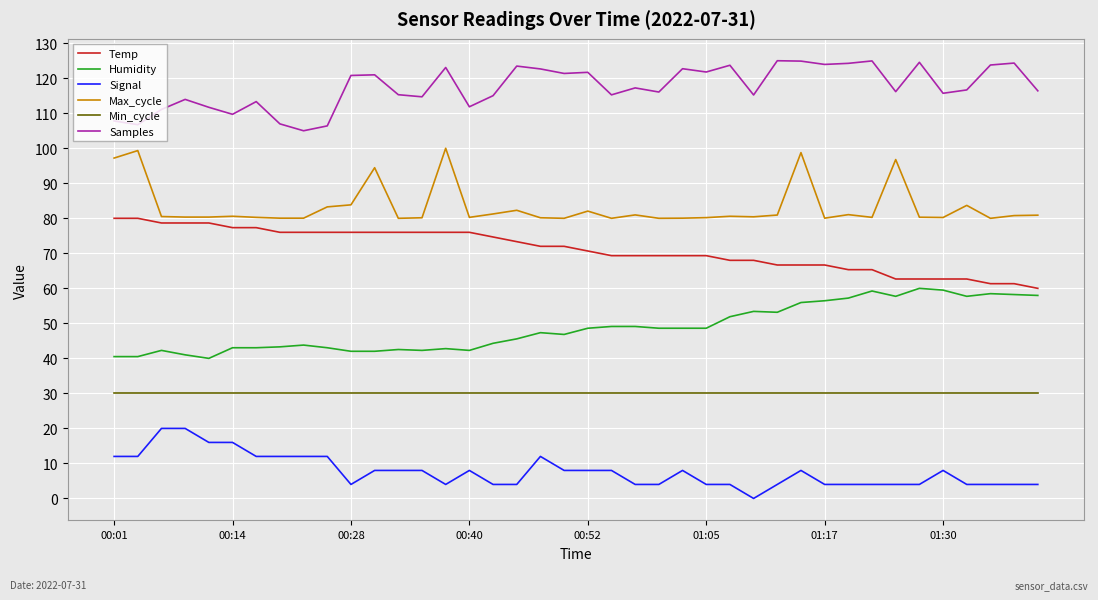

What is the sum of all Humidity values?

1948.1